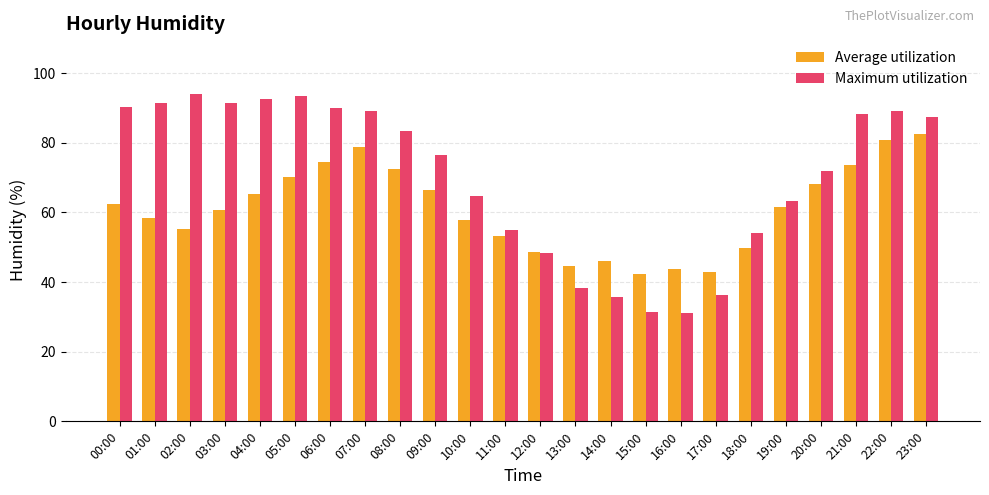

What is the difference between the maximum and minimum values in the Maximum utilization series?

62.8